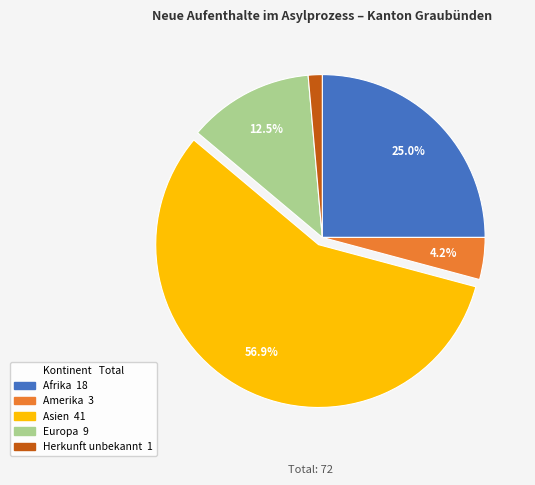

To the nearest percent, what is the difference between the largest and smallest slice percentages?

56%